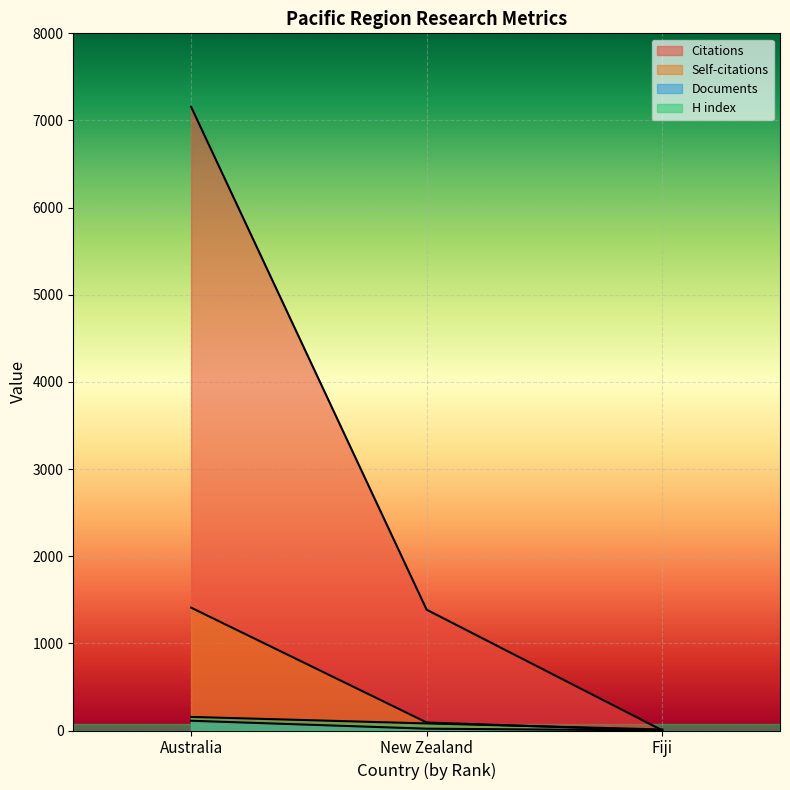

How many values in the Documents series are below 21?

1